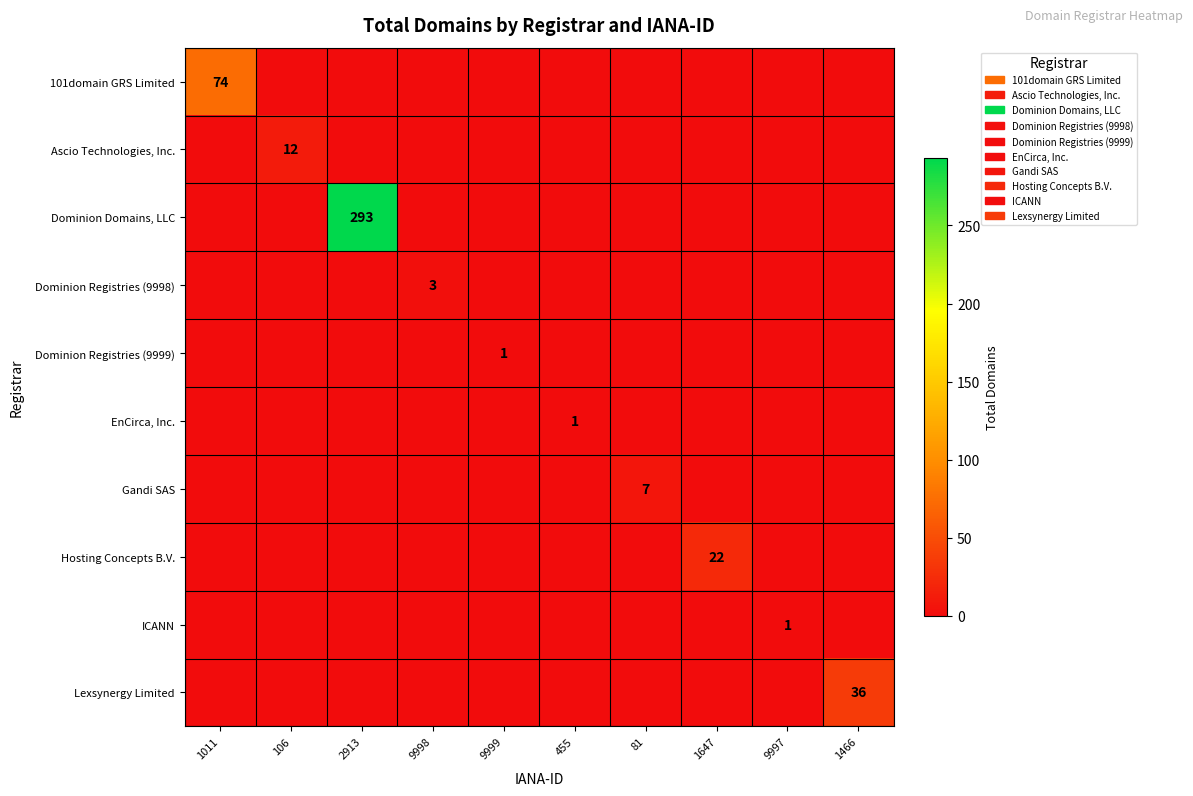

How many data points in 101domain GRS Limited are above 0?

1